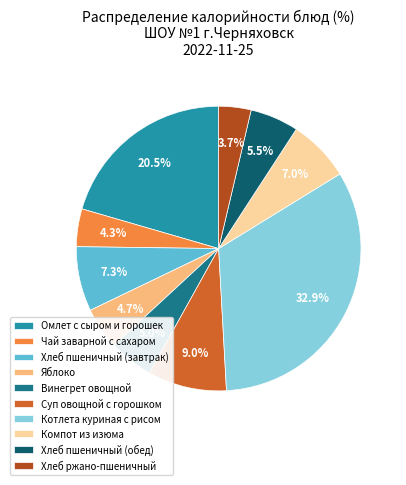

True or false: Хлеб пшеничный (завтрак) accounts for 21% of the total.

False